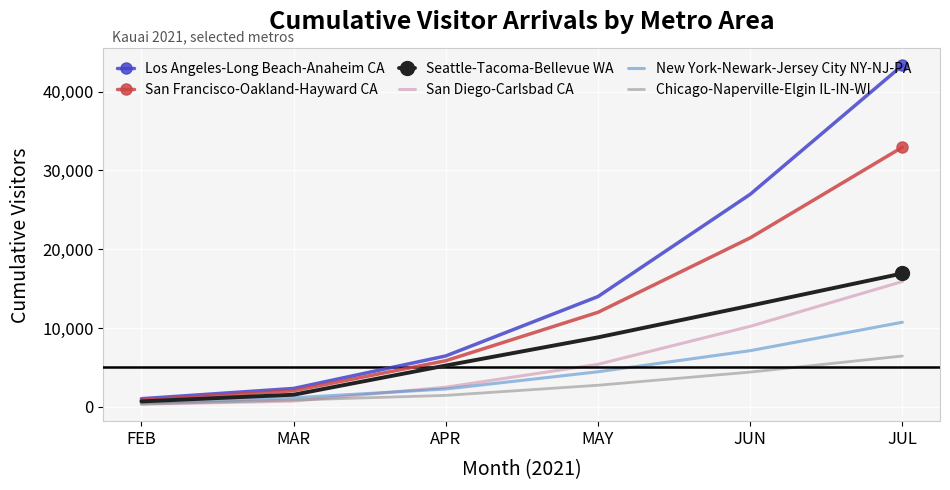

Where is San Diego-Carlsbad CA nearest to the value 8106?

JUN